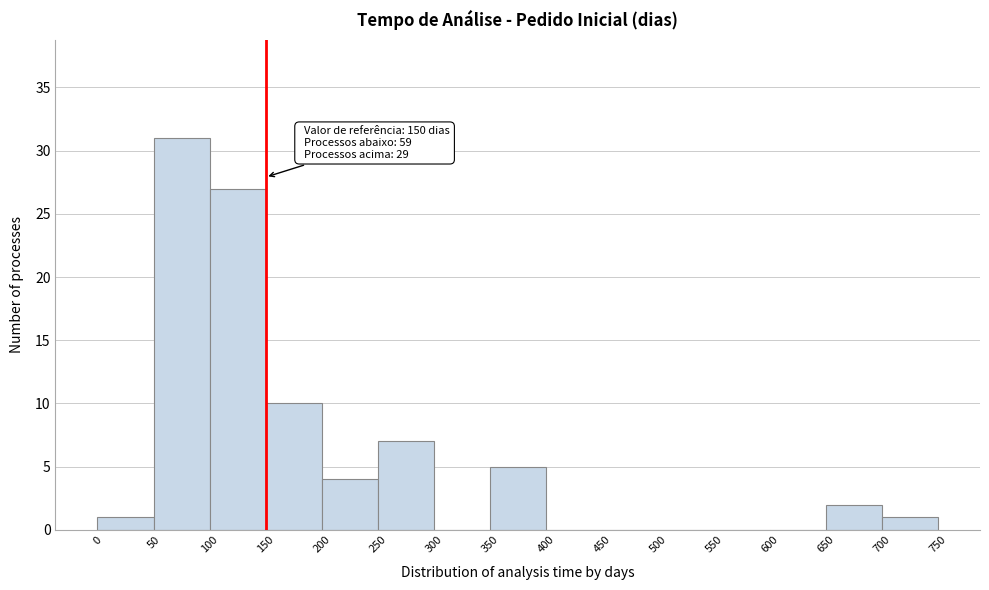

Which range on the x-axis has the tallest bar?

50 to 100